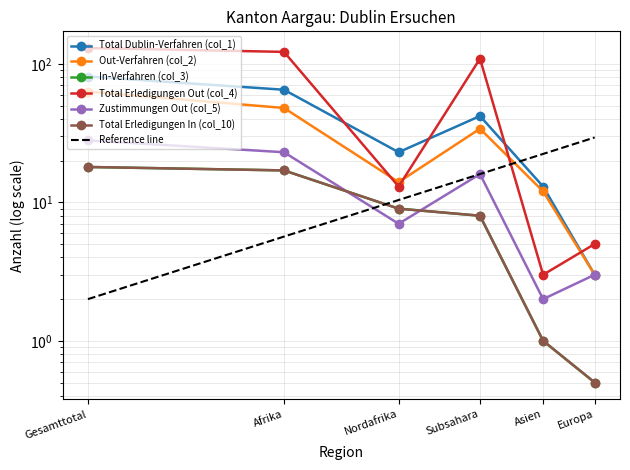

At how many categories does at least one series exceed 30?

3